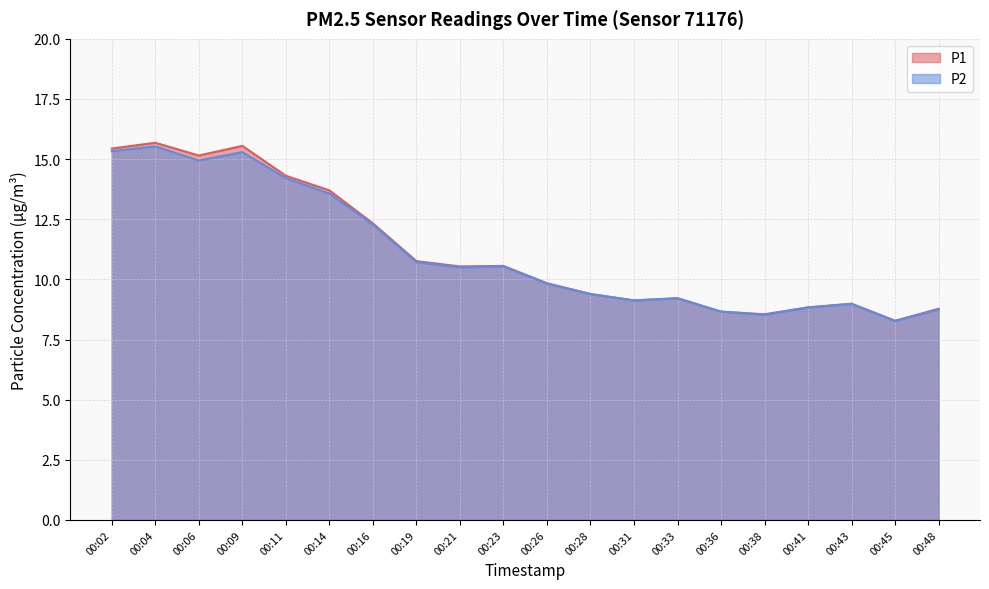

What are all the series names shown in the legend?

P1, P2